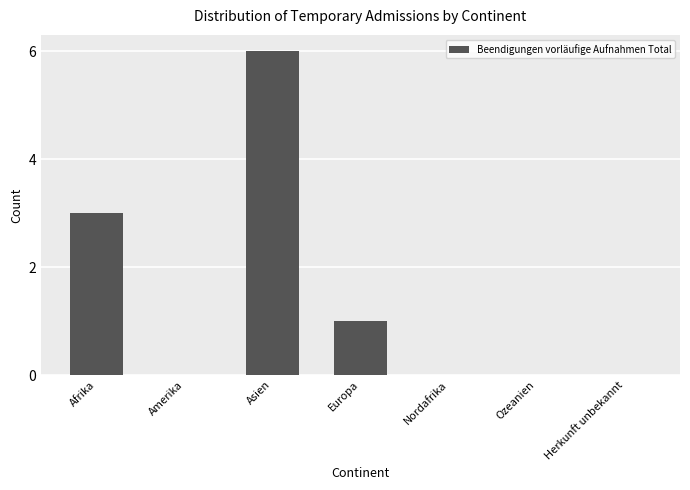

Are the bars horizontal?

No